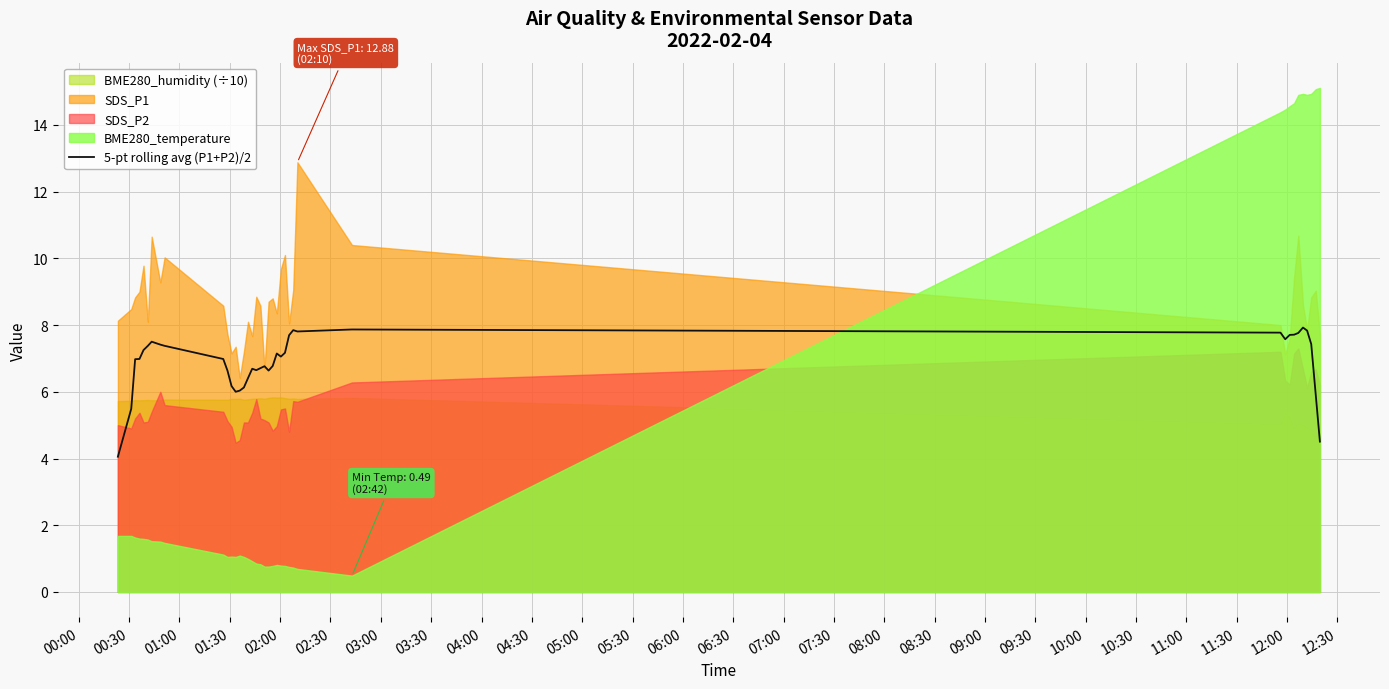

What is the difference between the second highest and second lowest values?

3.4